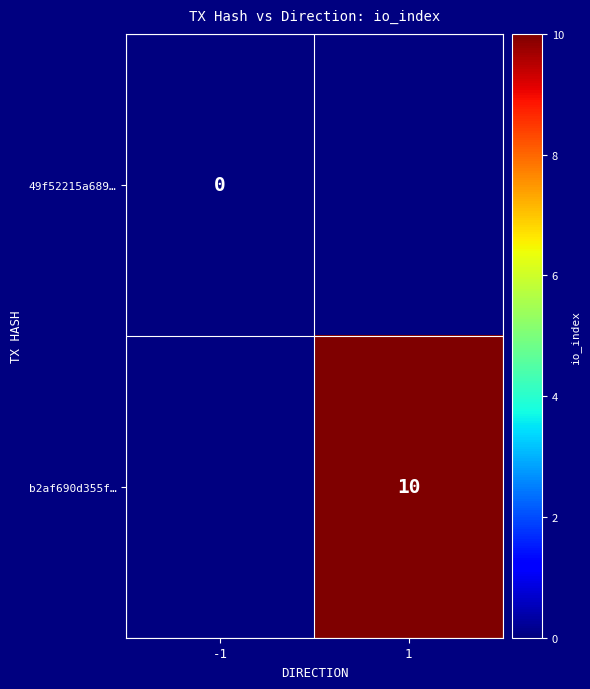

Count the number of data series in this chart.

2